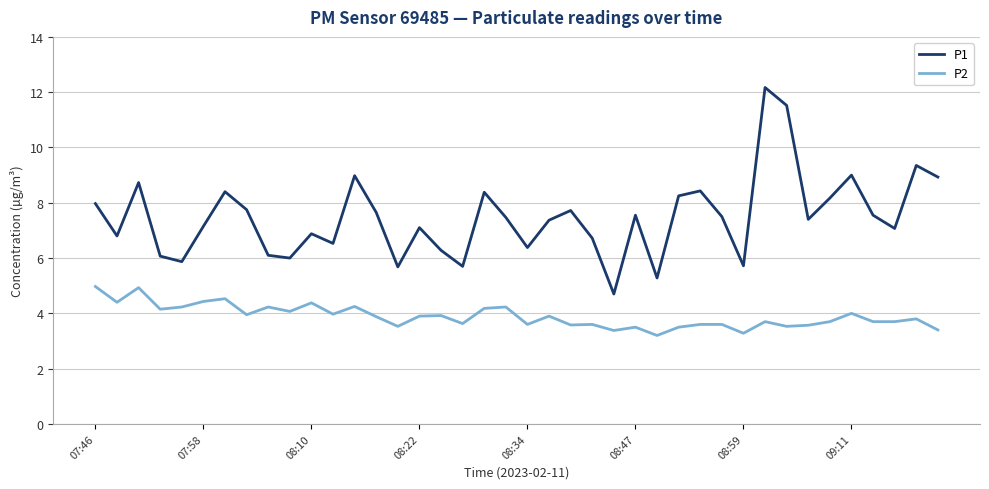

What is the maximum value shown in the chart?

12.2